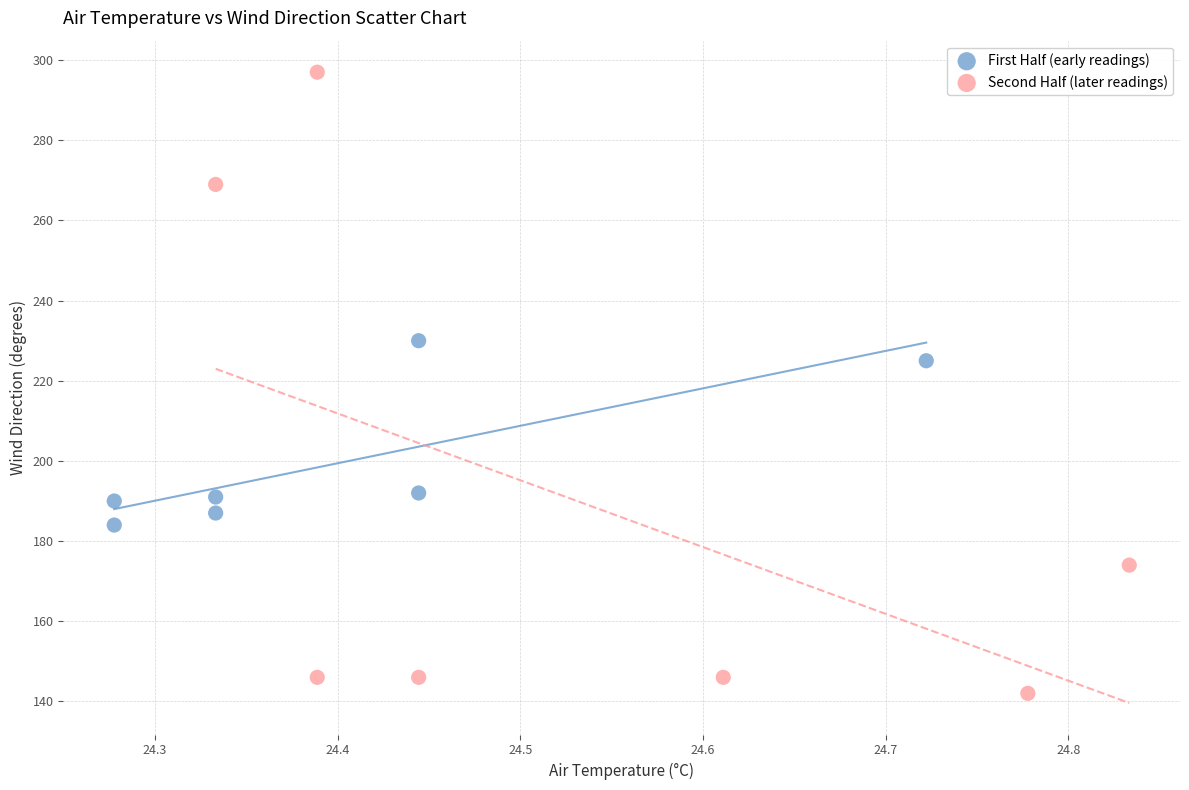

Which series reaches the minimum Y coordinate?

Second Half (later readings)